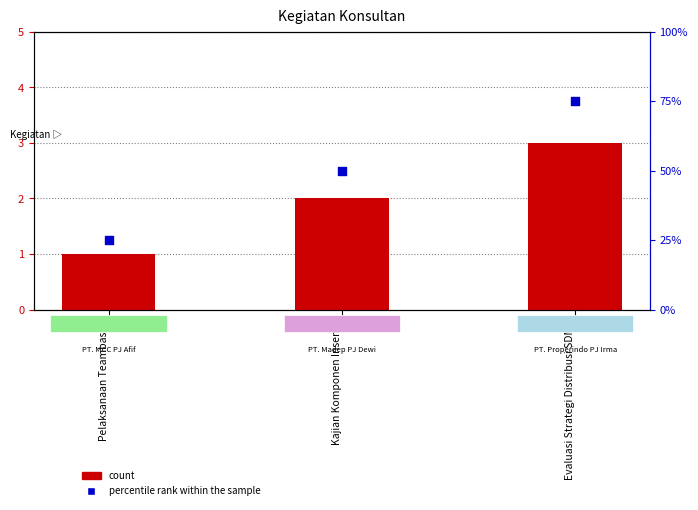

At which category is the sum across all series the highest?

Evaluasi Strategi Distribusi SDMK